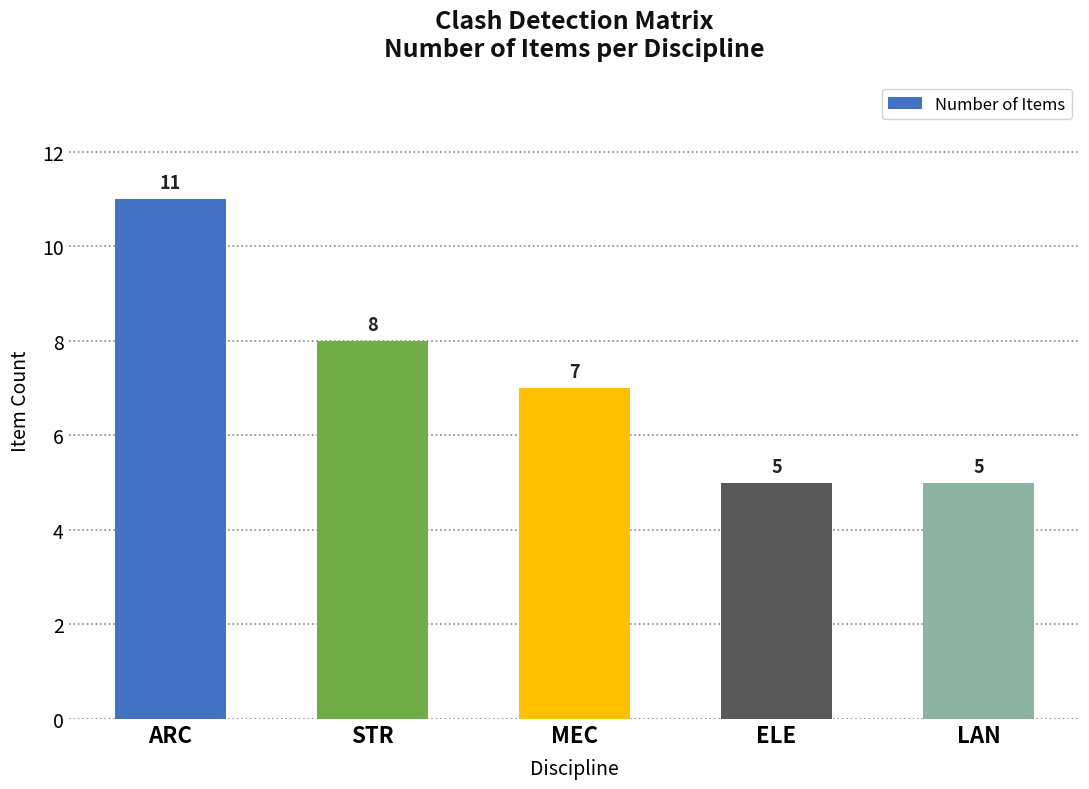

Reading left to right, what are all the values shown in this chart?

11	8	7	5	5